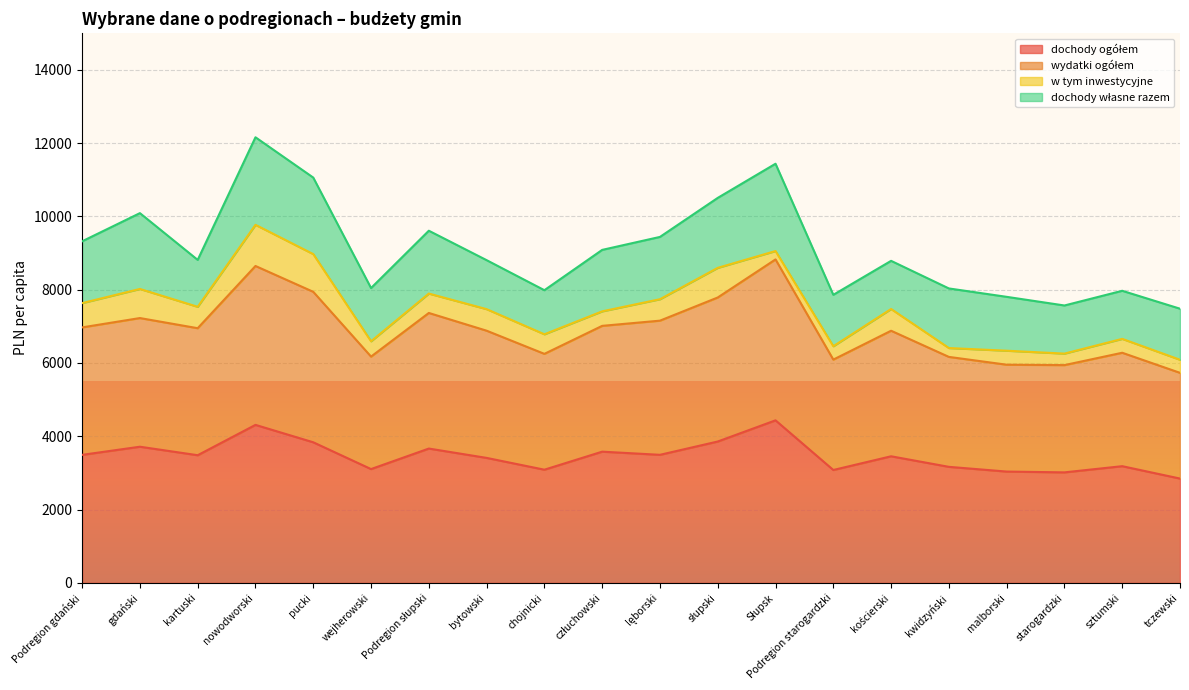

How many lines are shown in the chart?

4